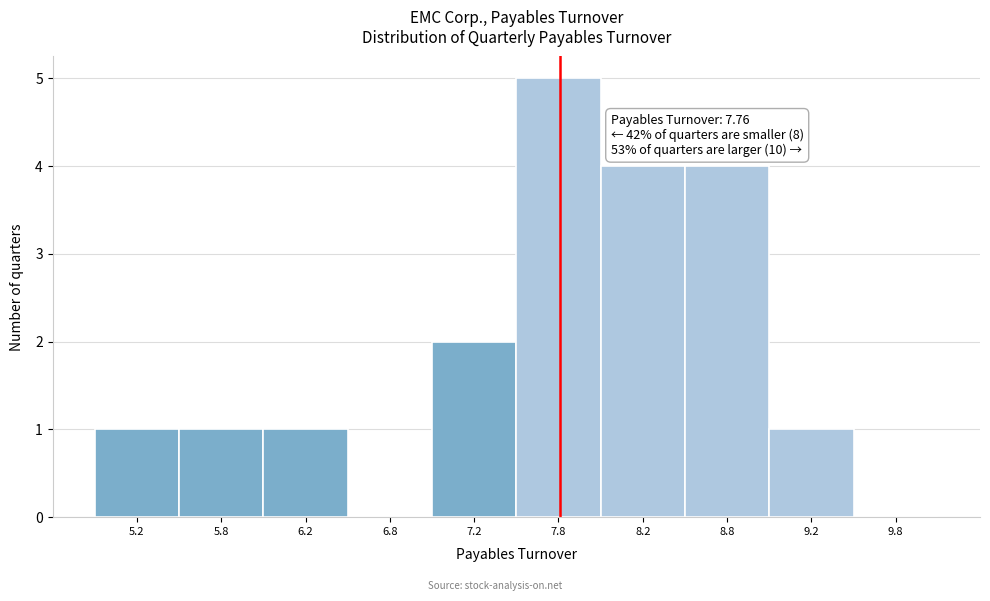

Over which range of the x-axis is the bar tallest?

7.5 to 8.0